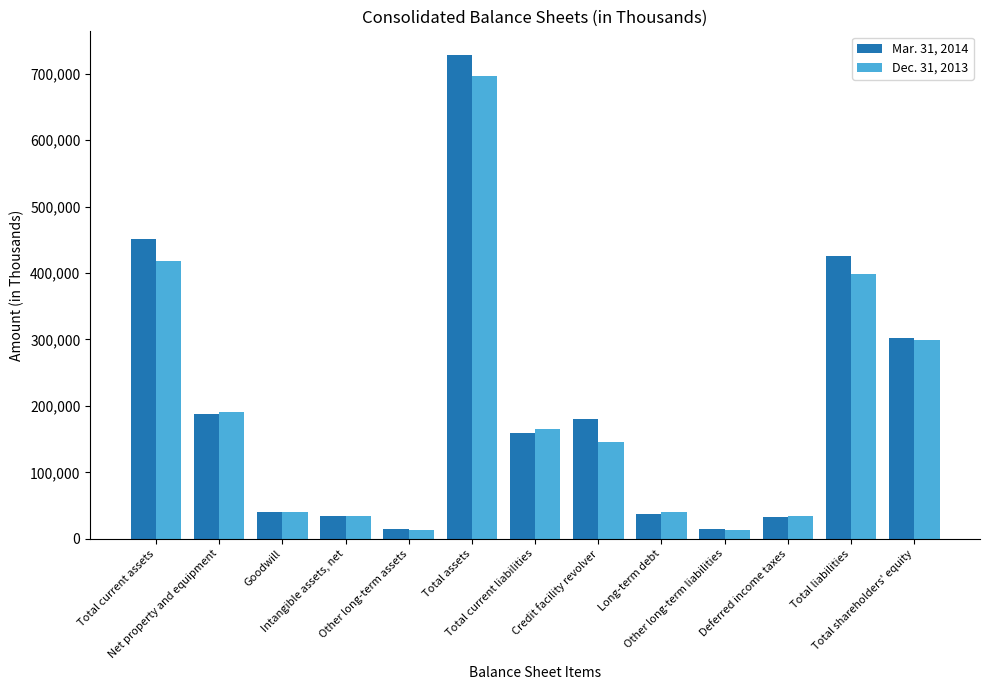

What is the difference between the highest and lowest values at Total current liabilities?

5889